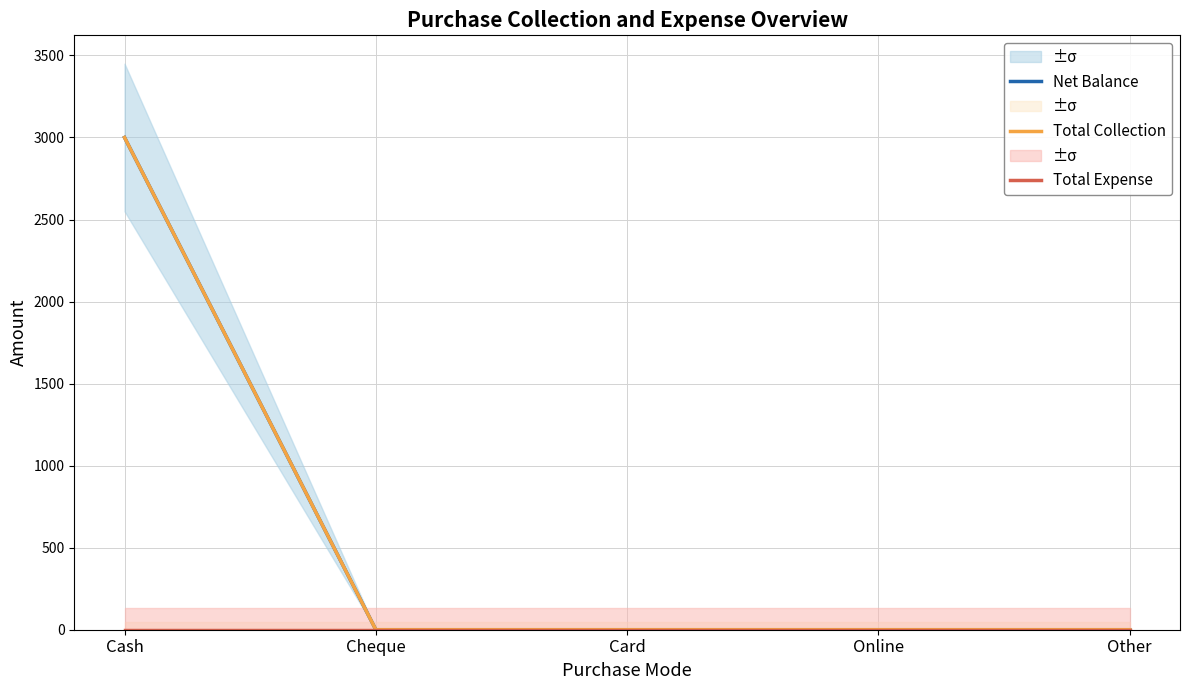

True or false: Total Expense and Total Collection intersect in this chart.

False